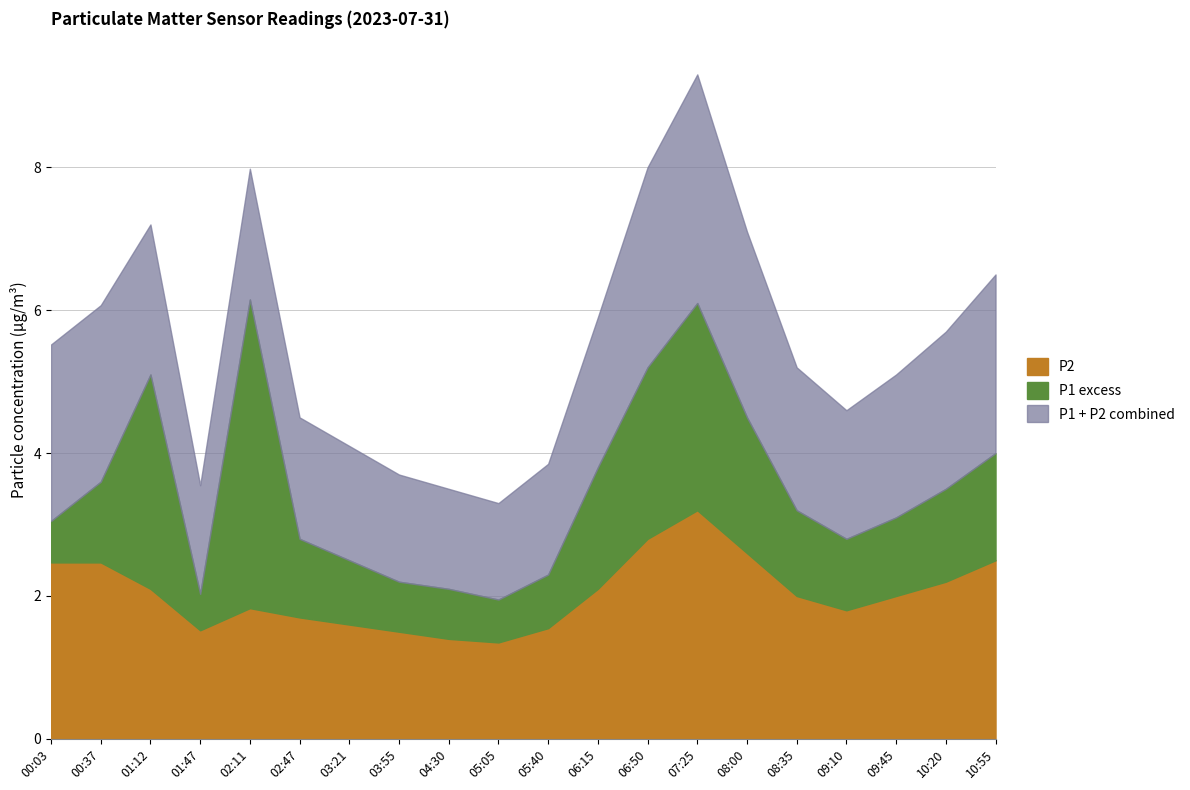

The P1 series shows 2.0 at 01:47. True or false?

True